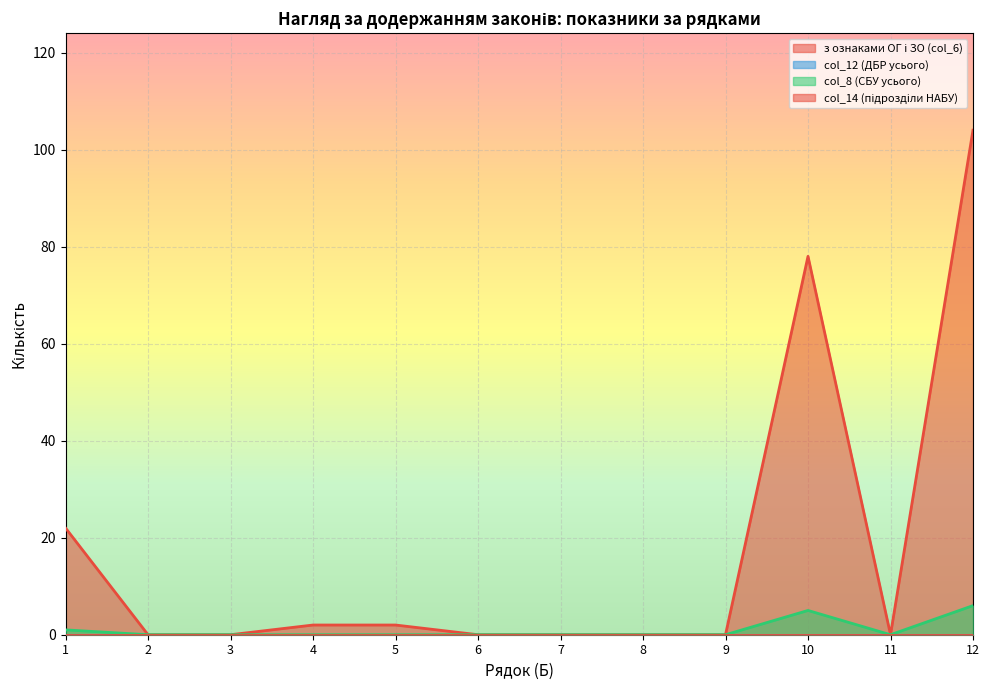

Rank the categories by з ознаками ОГ і ЗО (col_6) value from highest to lowest.

12, 10, 1, 4, 5, 2, 3, 6, 7, 8, 9, 11